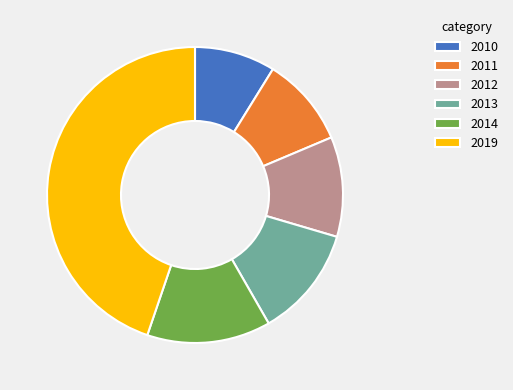

Do 2012 and 2019 together represent more than half of the pie?

Yes